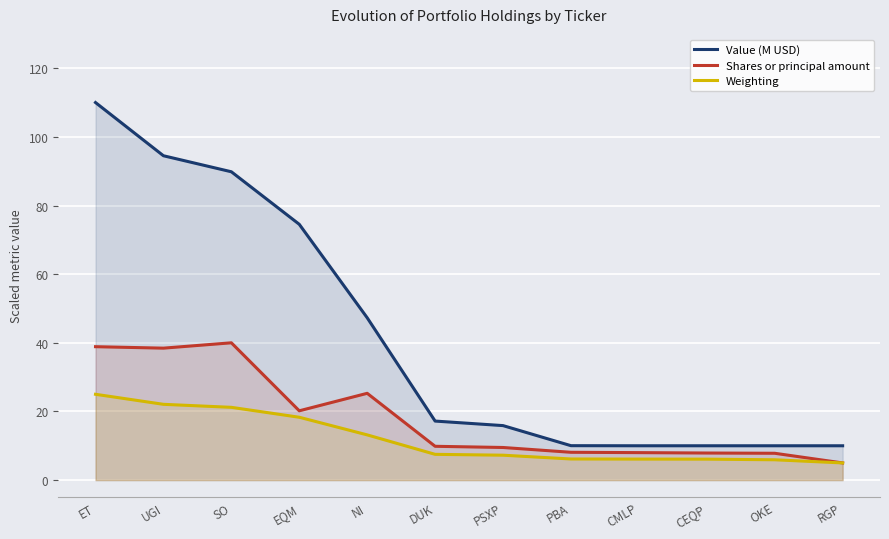

How many lines are shown in the chart?

3